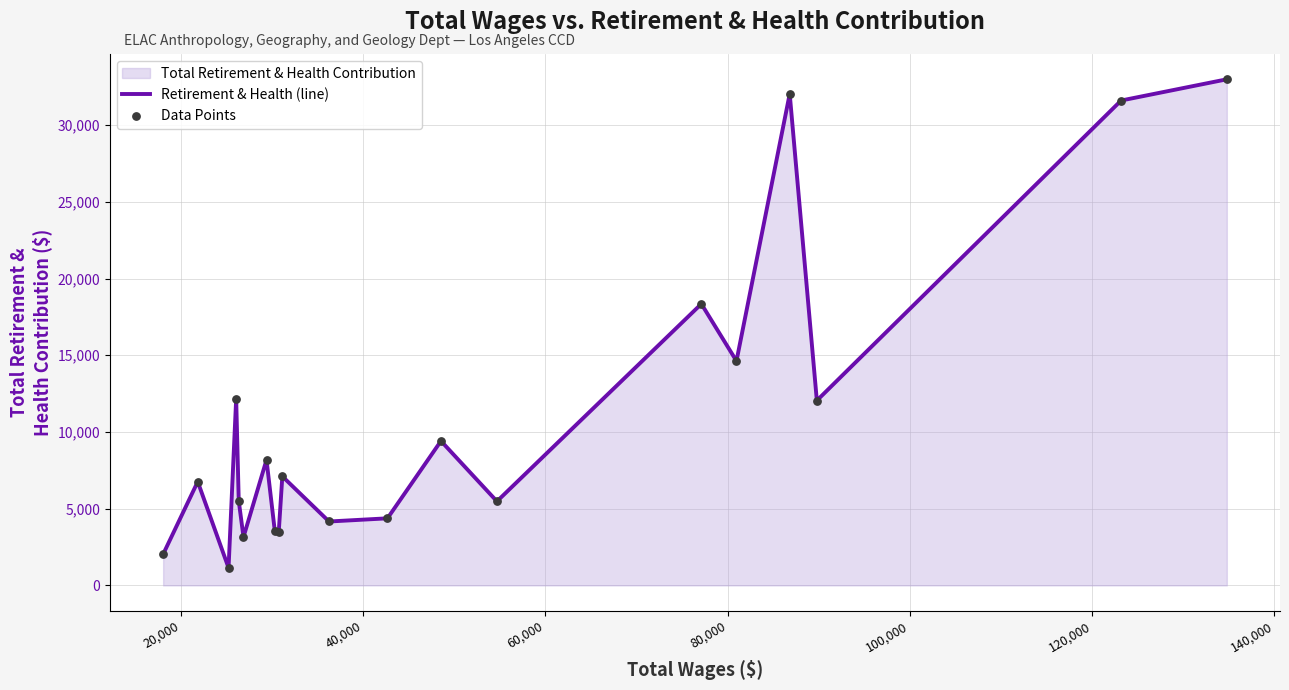

Which series reaches the maximum Y coordinate?

Retirement & Health (line)